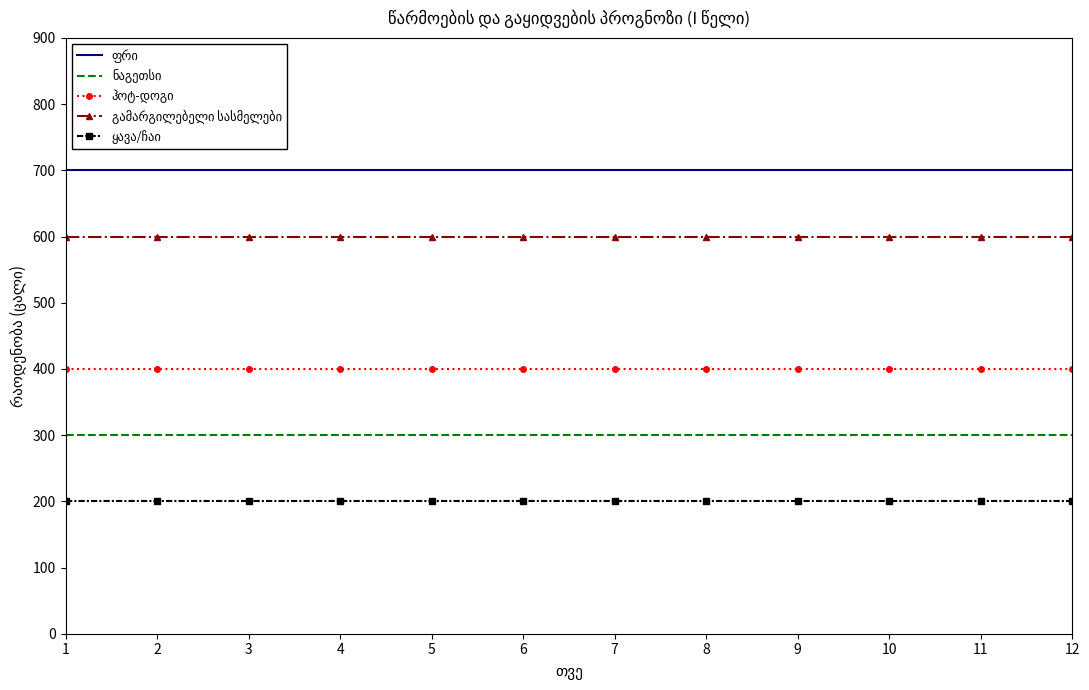

How many distinct data groups are displayed?

5